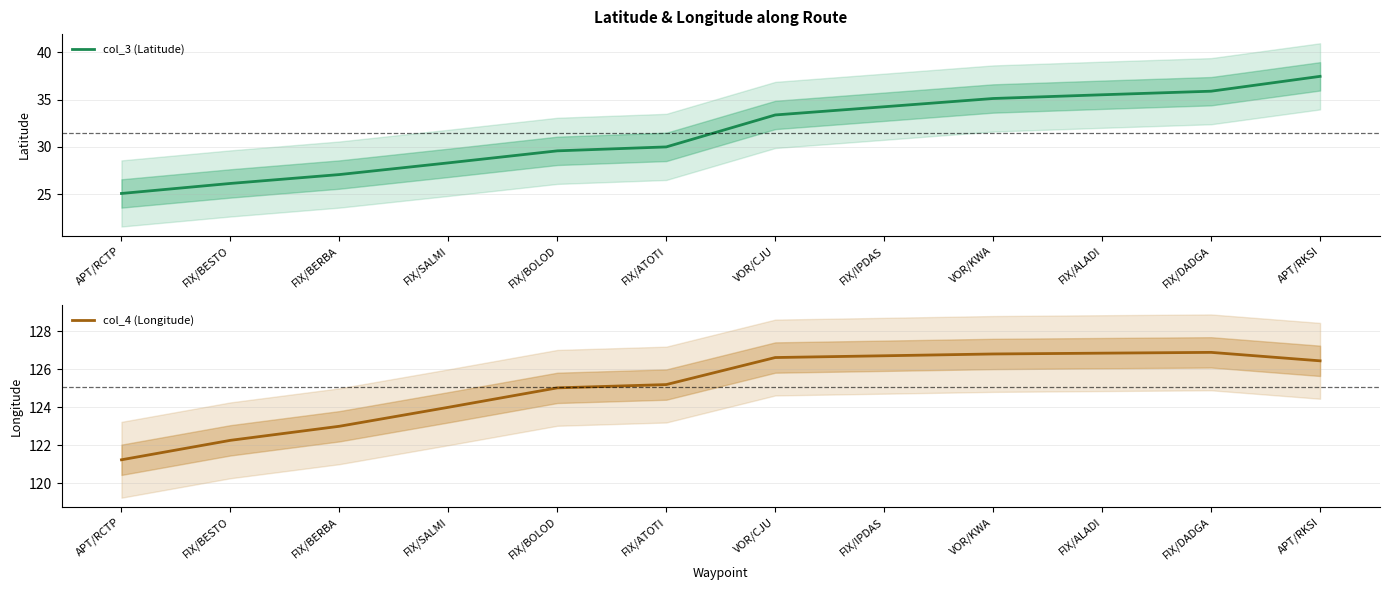

True or false: col_3 (Latitude) and col_4 (Longitude) intersect in this chart.

False